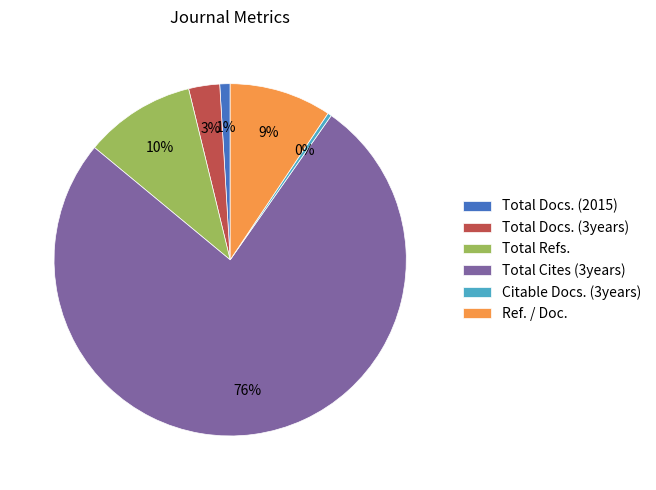

How many segments does this pie chart have?

6